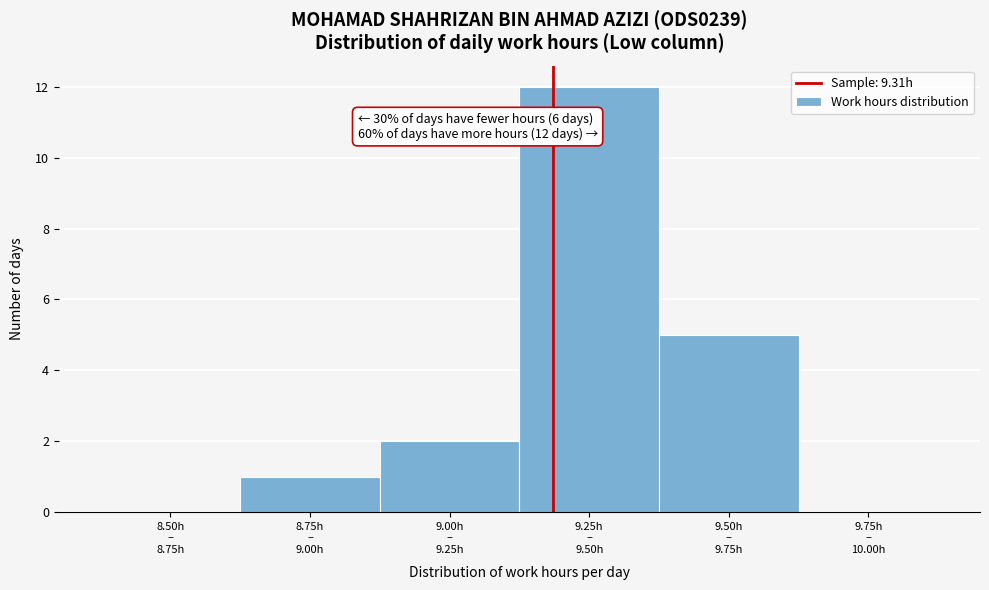

What is the greatest value displayed?

12